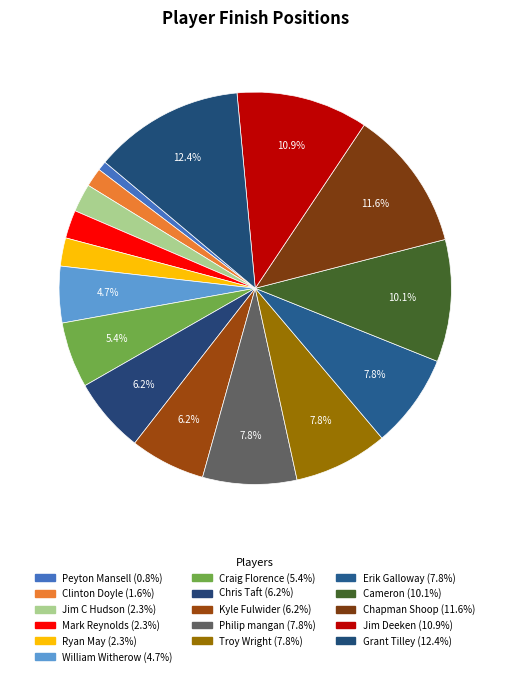

How many segments does this pie chart have?

16